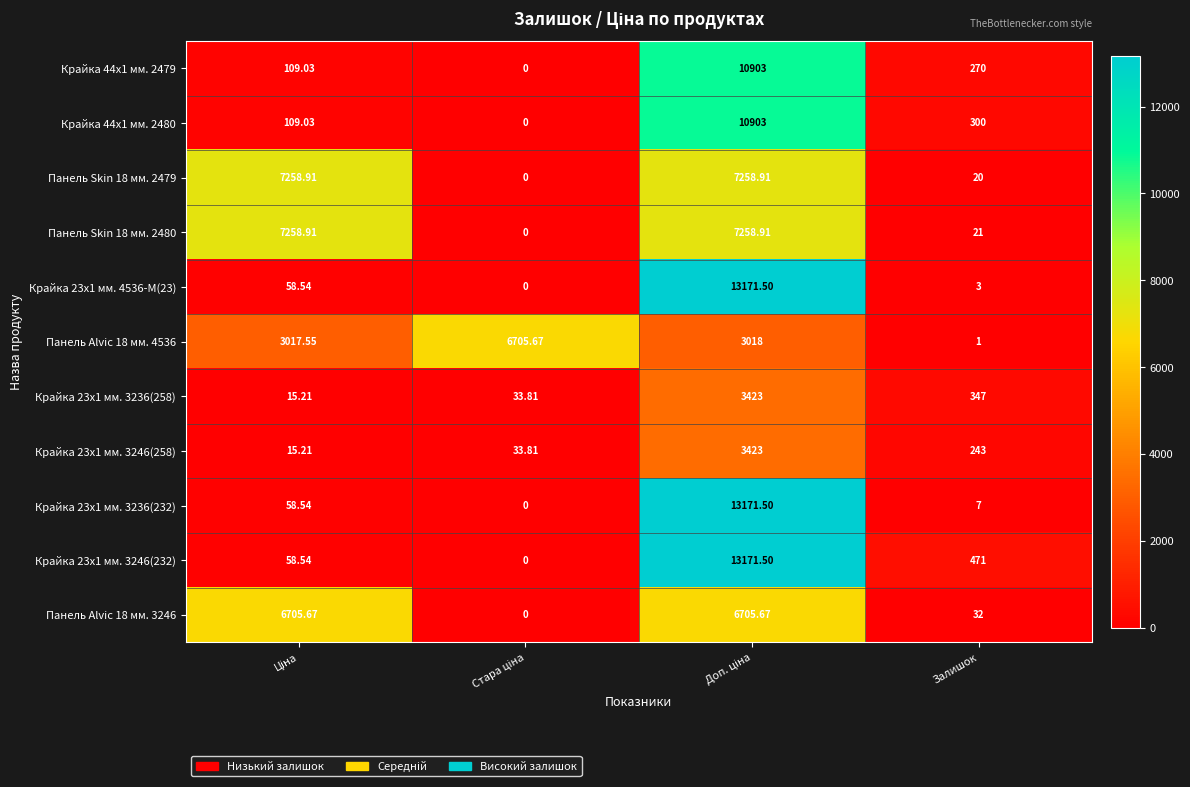

Where is Крайка 23x1 мм. 3236(258) nearest to the value 1719?

Залишок